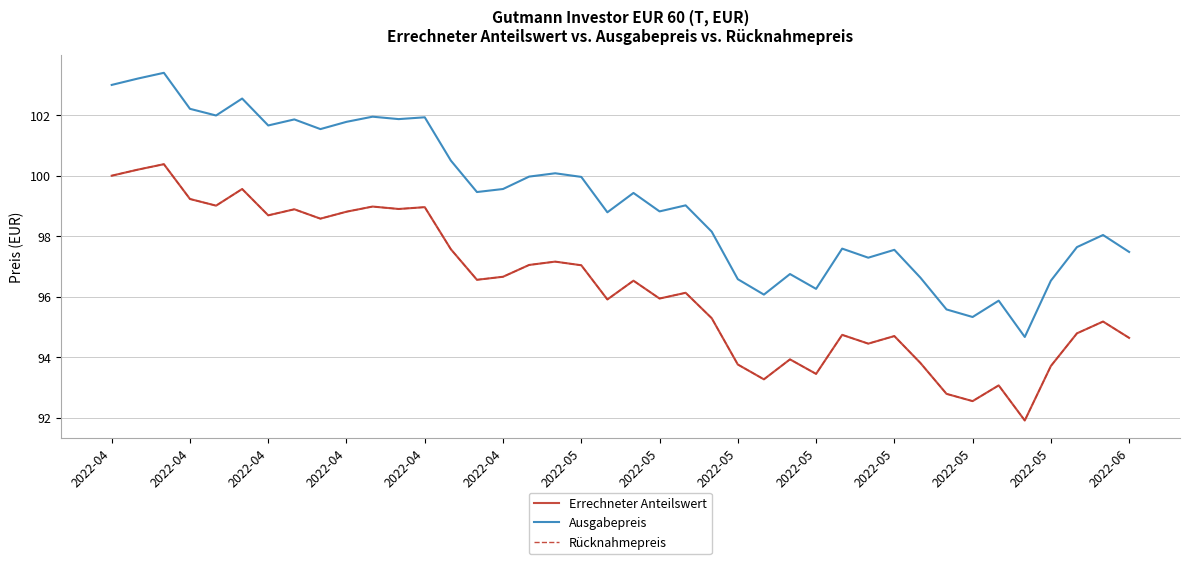

Does the chart display data point markers on the line(s)?

No